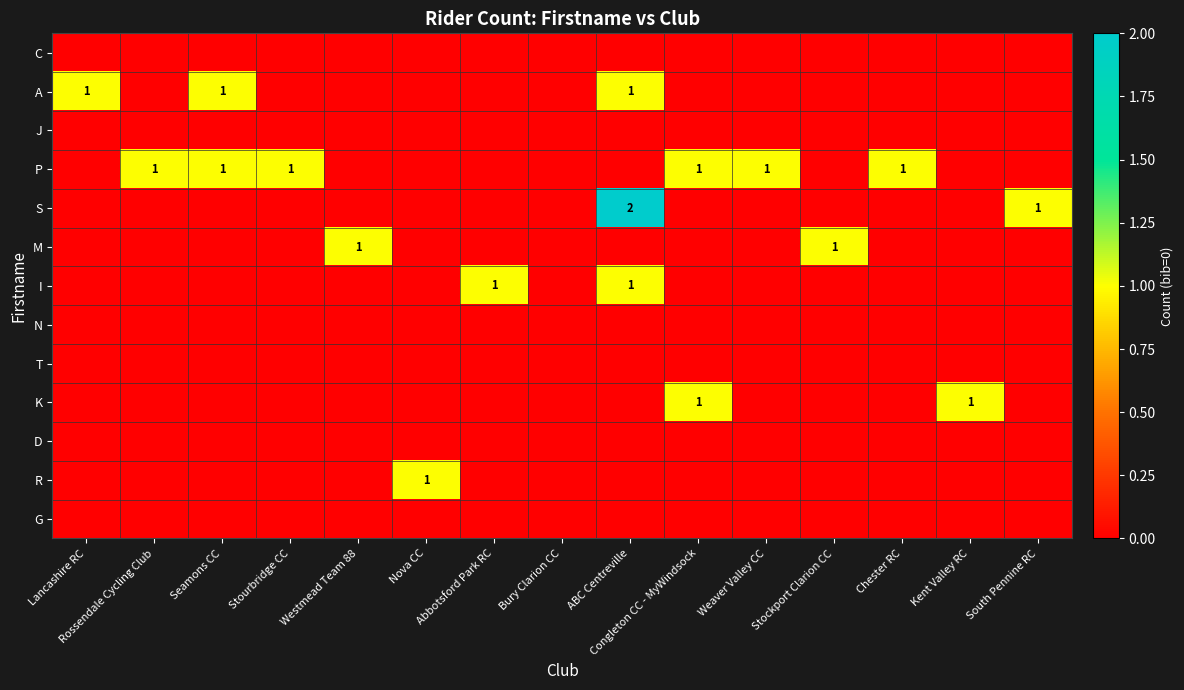

How many series are shown in this chart?

13